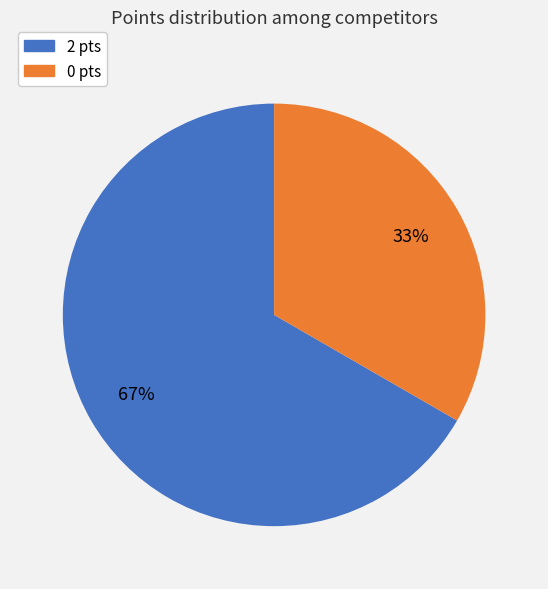

To the nearest percent, what is the average slice percentage?

50%